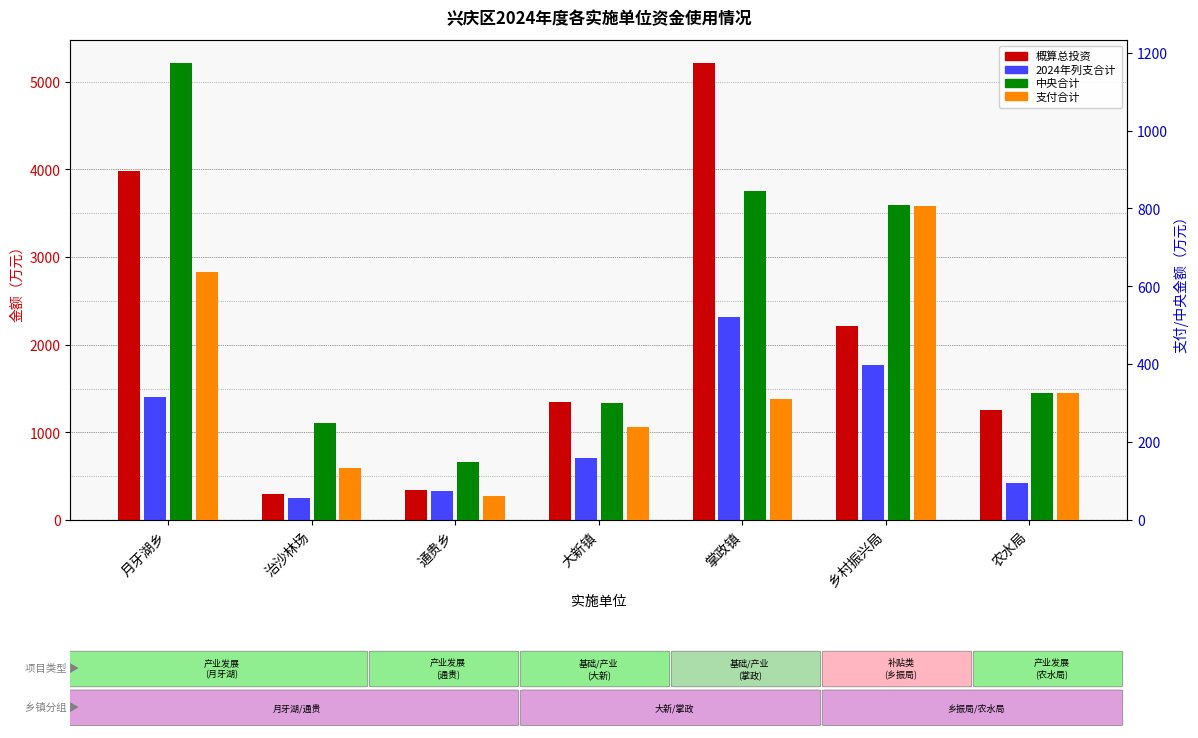

What is the sum of all 中央合计 values?

3855.0